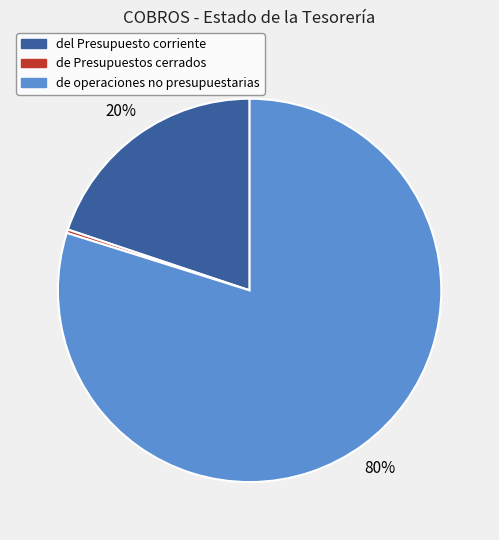

Between de operaciones no presupuestarias and de Presupuestos cerrados, which is larger?

de operaciones no presupuestarias